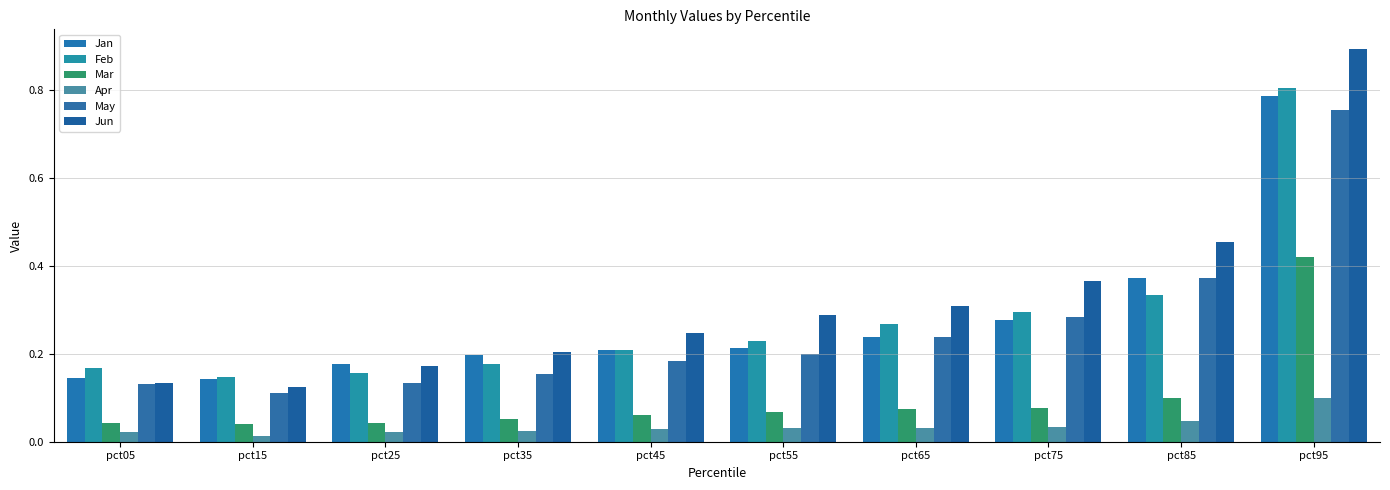

What is the total value across all series at pct15?

0.6